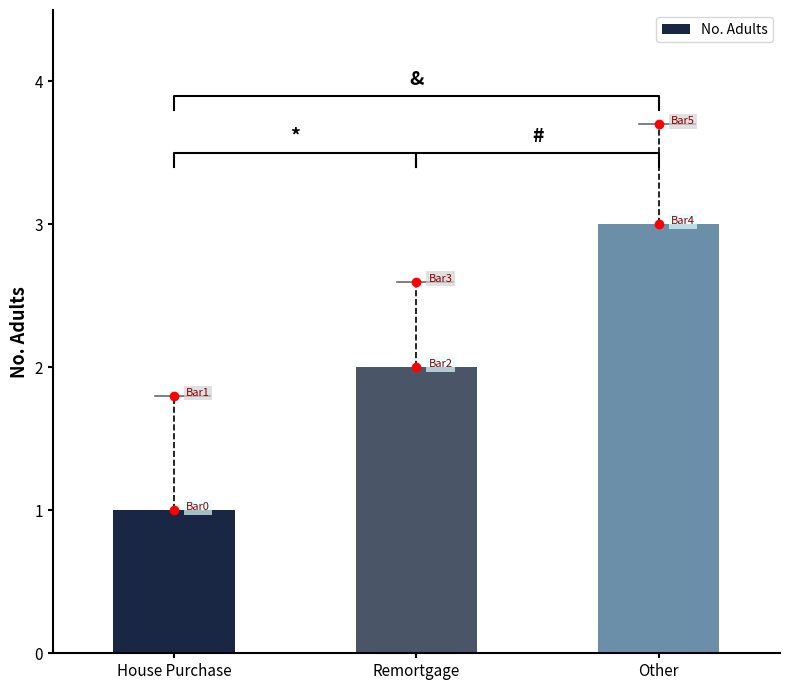

Approximately how many times larger is the value at Remortgage compared to House Purchase?

2.0